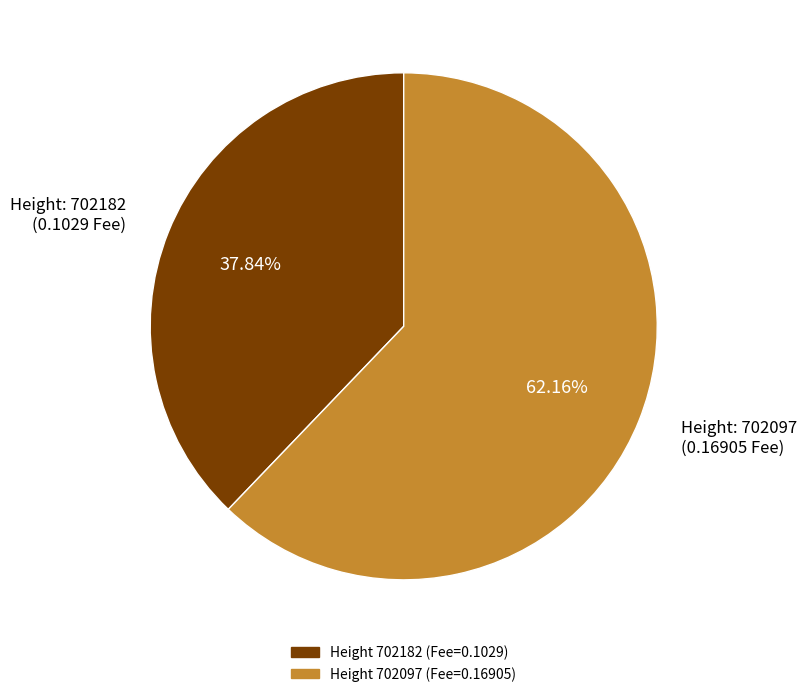

Count the number of slices in the pie.

2